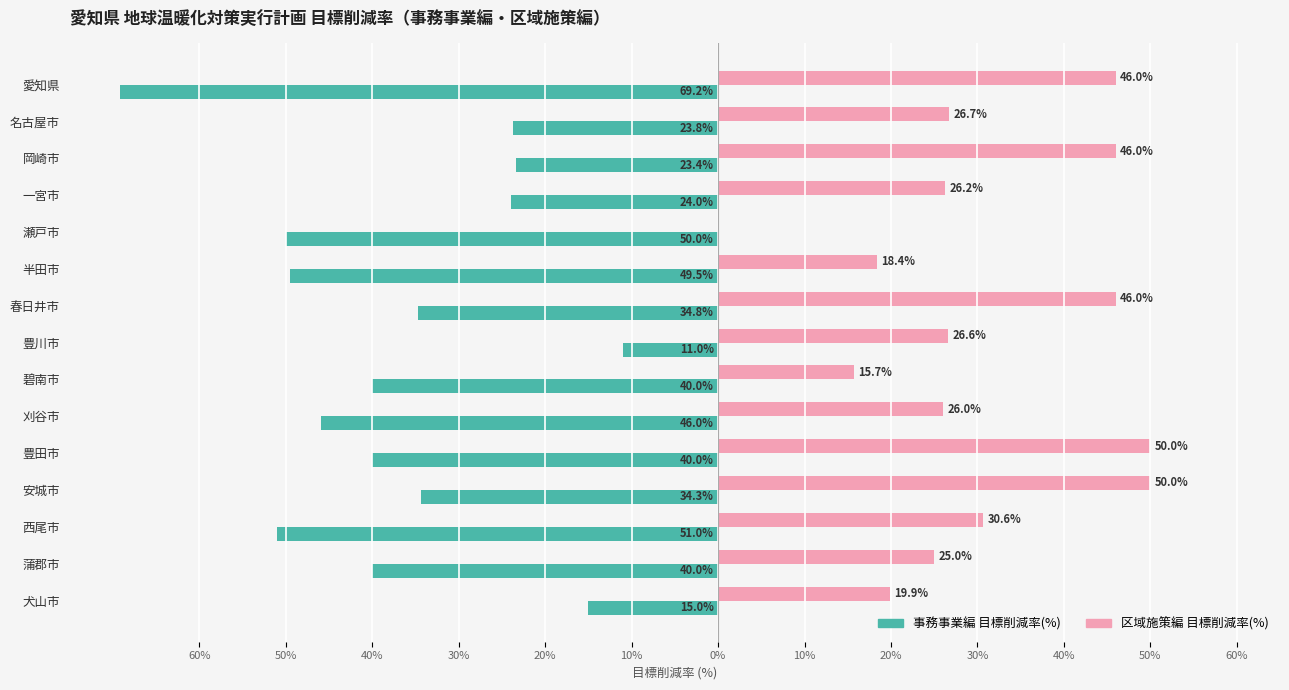

What is the sum of all 区域施策編 目標削減率(%) values?

453.2